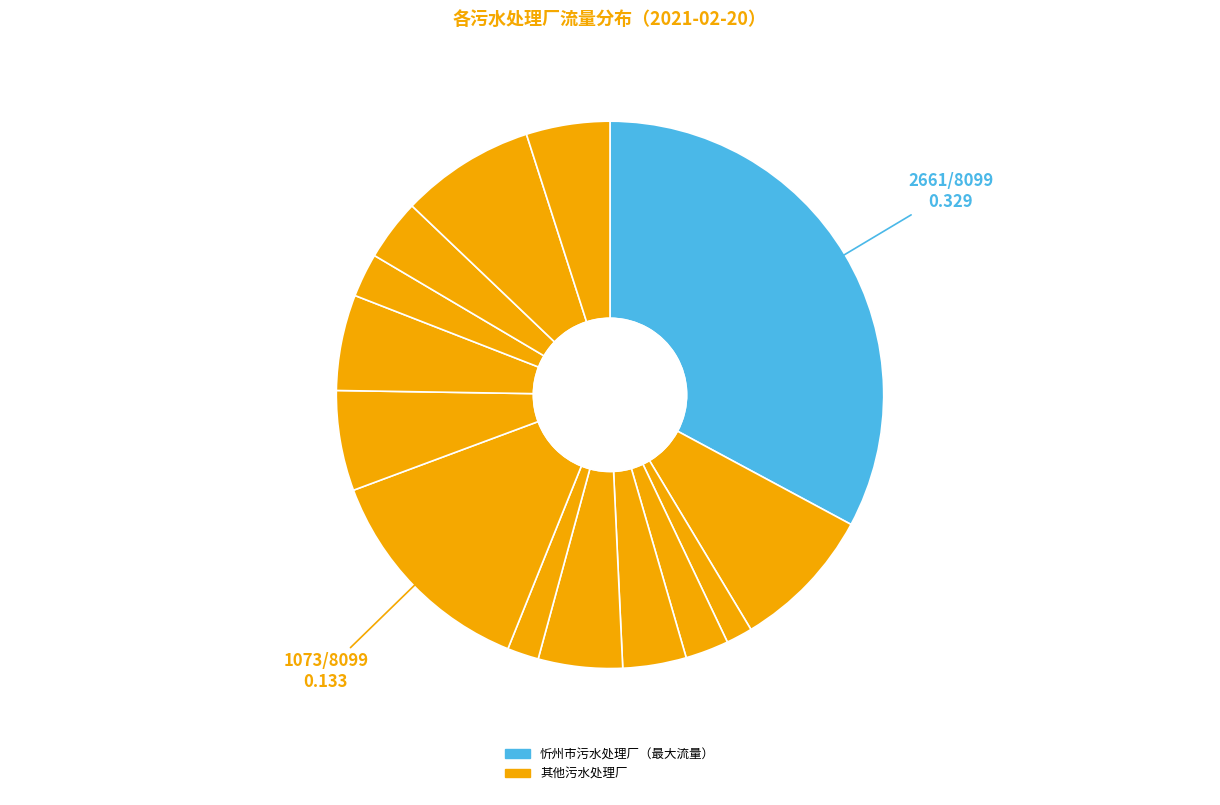

Rank the categories by value from lowest to highest.

偏关县污水处理厂, 河曲县城南污水处理厂, 忻州市神达洁源环境科技集团岢岚水净化有限公司, 忻州市神达洁源环境科技集团神池水净化有限公司, 静乐县污水净化中心, 忻州市神达洁源环境科技集团五寨水净化有限公司, 代县污水处理厂, 保德县城污水处理有限公司, 忻州市神达洁源环境科技集团宁武水净化有限公司, 忻州市神达洁源环境科技集团五台水净化有限公司, 忻州市神达洁源环境科技集团繁峙水净化有限公司, 定襄县污水处理厂（有限公司）, 原平中荷水务有限公司, 忻州市污水处理厂